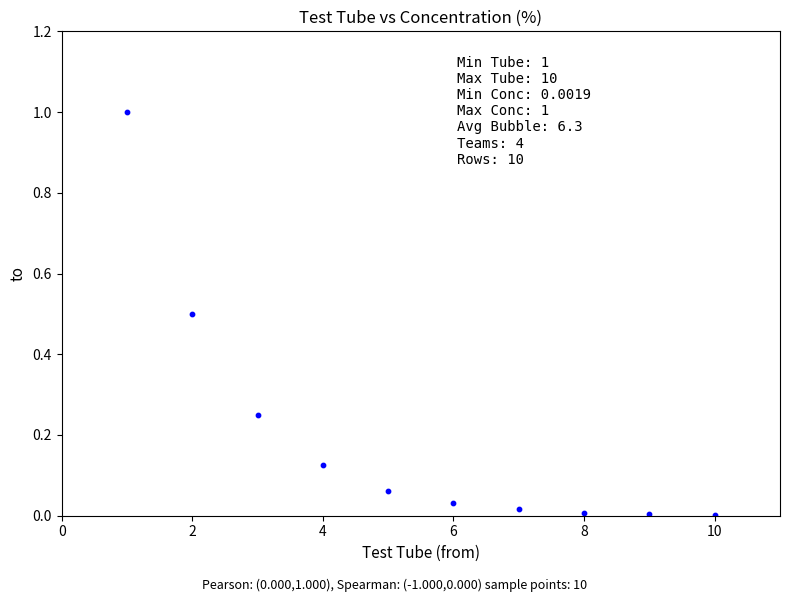

What is the range of X values (max minus min)?

9.0